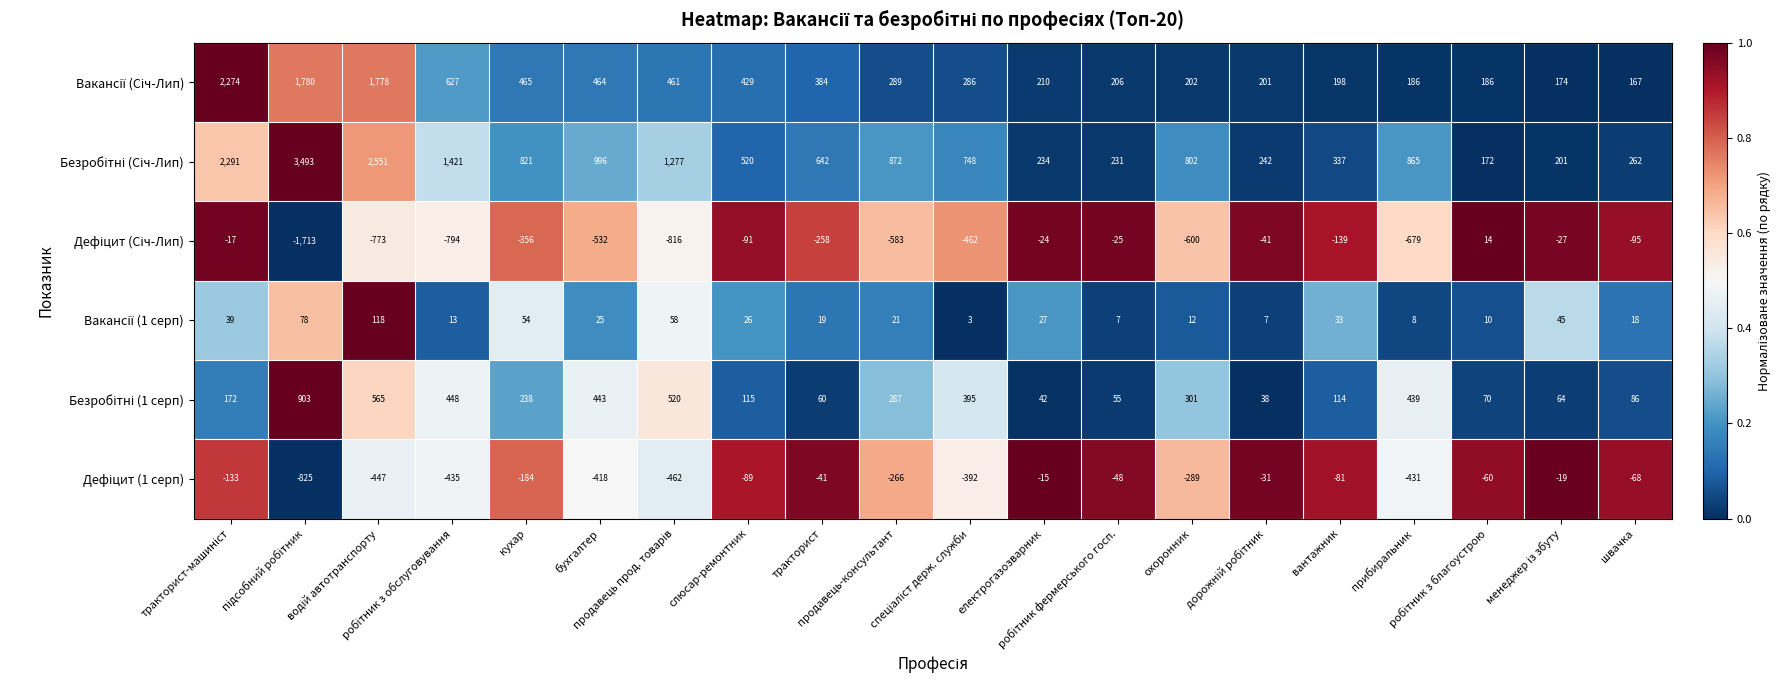

What is the greatest value displayed?

3493